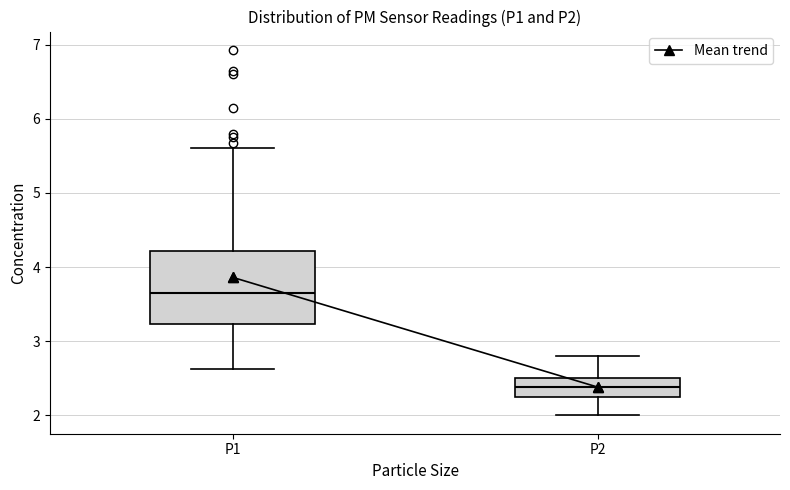

Which box has the lowest median line?

P2